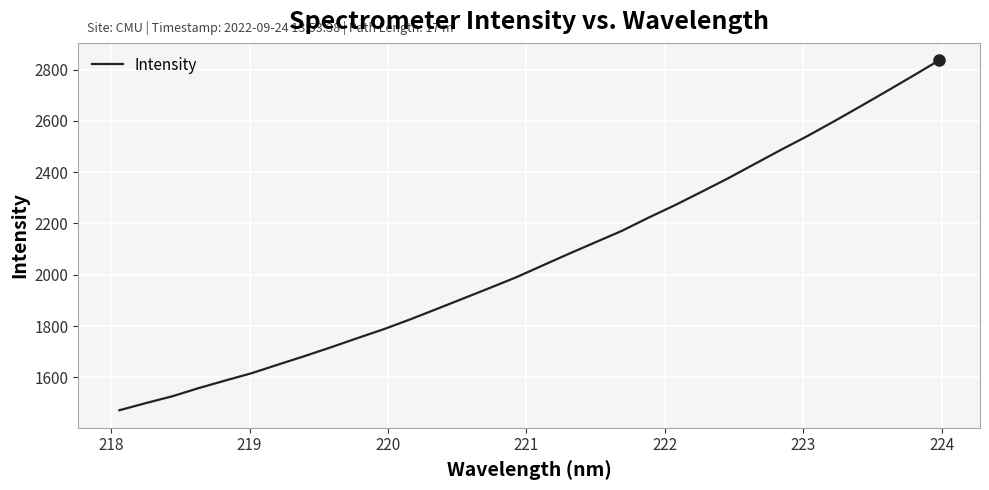

Reading right to left, what are all the values shown in this chart?

2835.7	2774.6	2714.4	2655.1	2596.7	2539.7	2486.0	2430.7	2375.1	2322.7	2270.9	2222.3	2171.2	2126.7	2082.0	2036.2	1990.1	1948.4	1907.5	1866.6	1826.2	1787.9	1752.9	1717.2	1682.8	1649.7	1616.1	1587.4	1558.0	1526.0	1499.4	1471.5